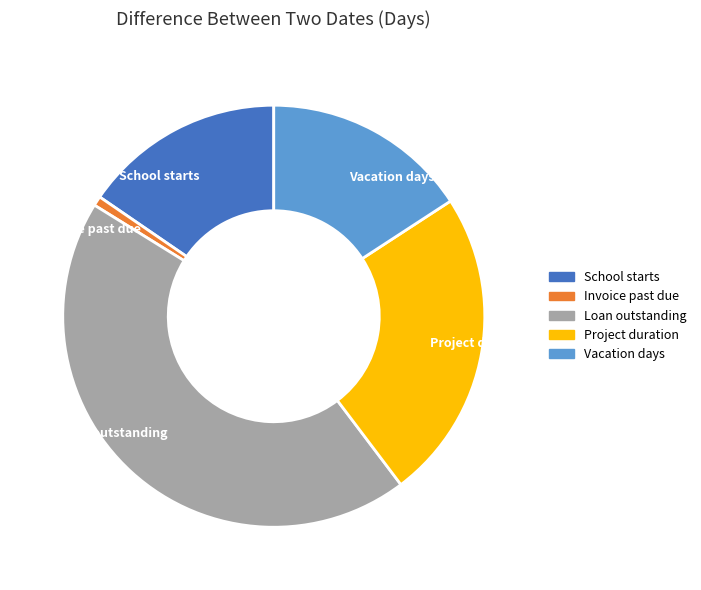

Combined, do Invoice past due and School starts account for over 50%?

No